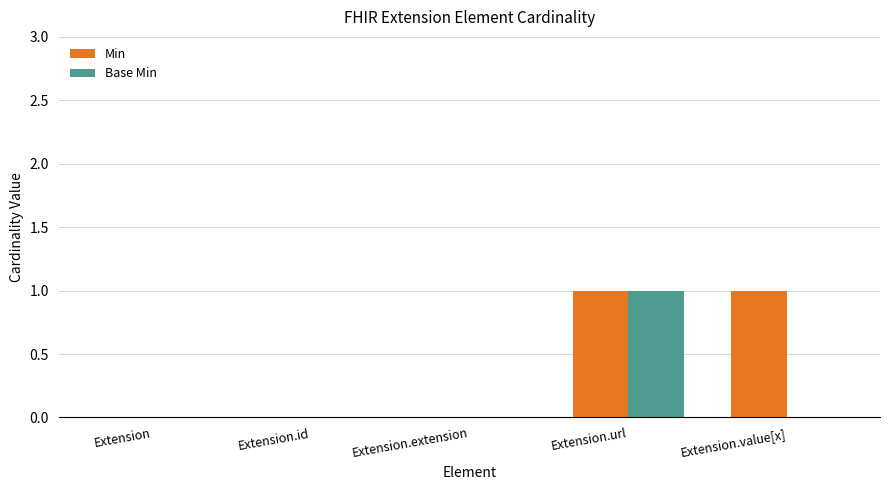

Between Extension.url and Extension.value[x], which series saw the biggest shift?

Base Min